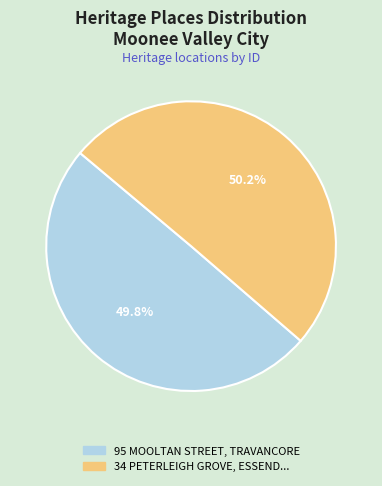

Does any single category account for the majority?

Yes